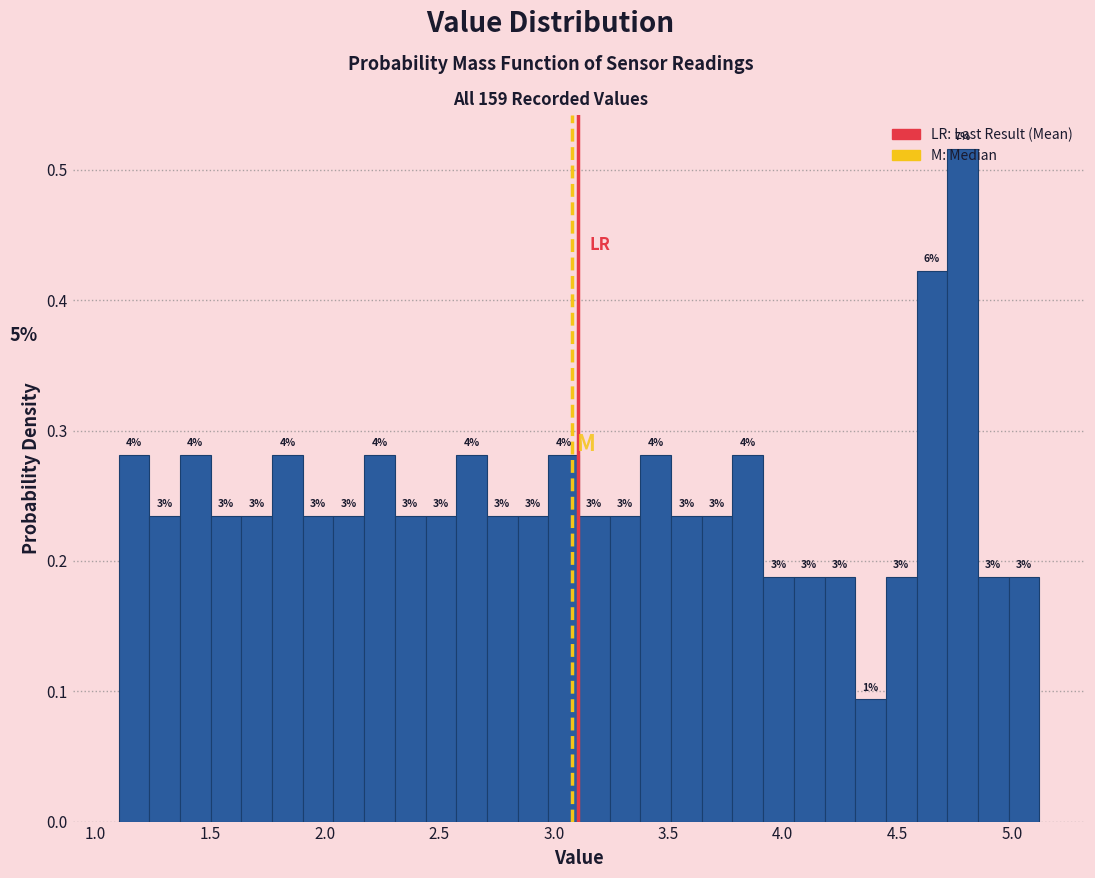

Read against the x-axis, roughly where is the centre of the tallest bar?

4.80